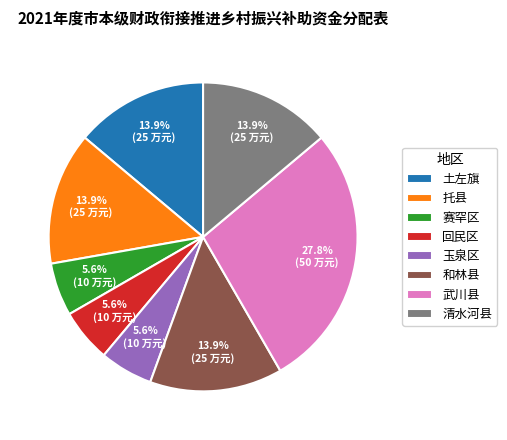

To the nearest percent, what portion does 土左旗 represent?

14%